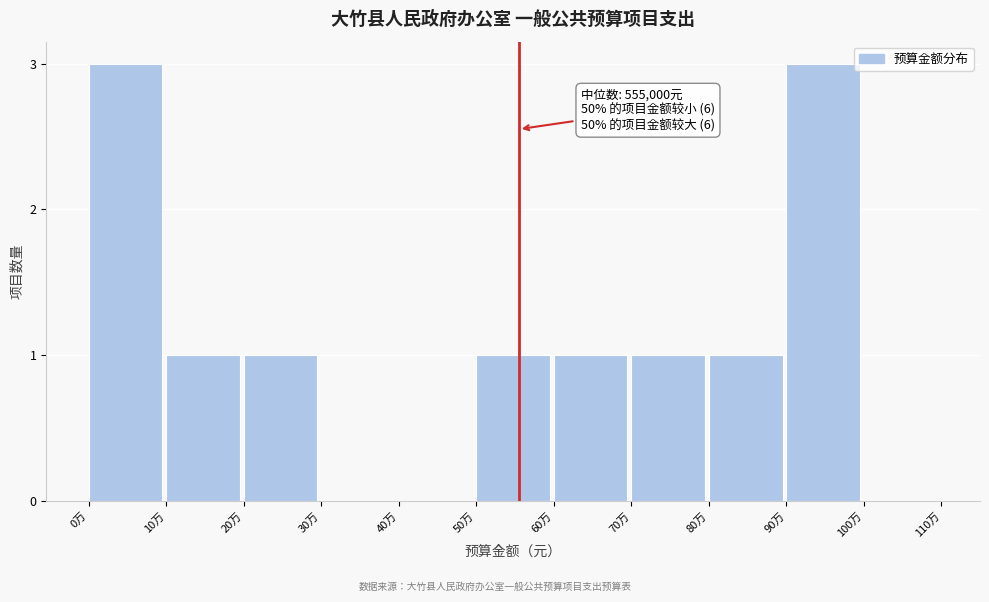

Reading left to right, transcribe all the data shown in this chart.

0万=3	10万=1	20万=1	30万=0	40万=0	50万=1	60万=1	70万=1	80万=1	90万=3	100万=0